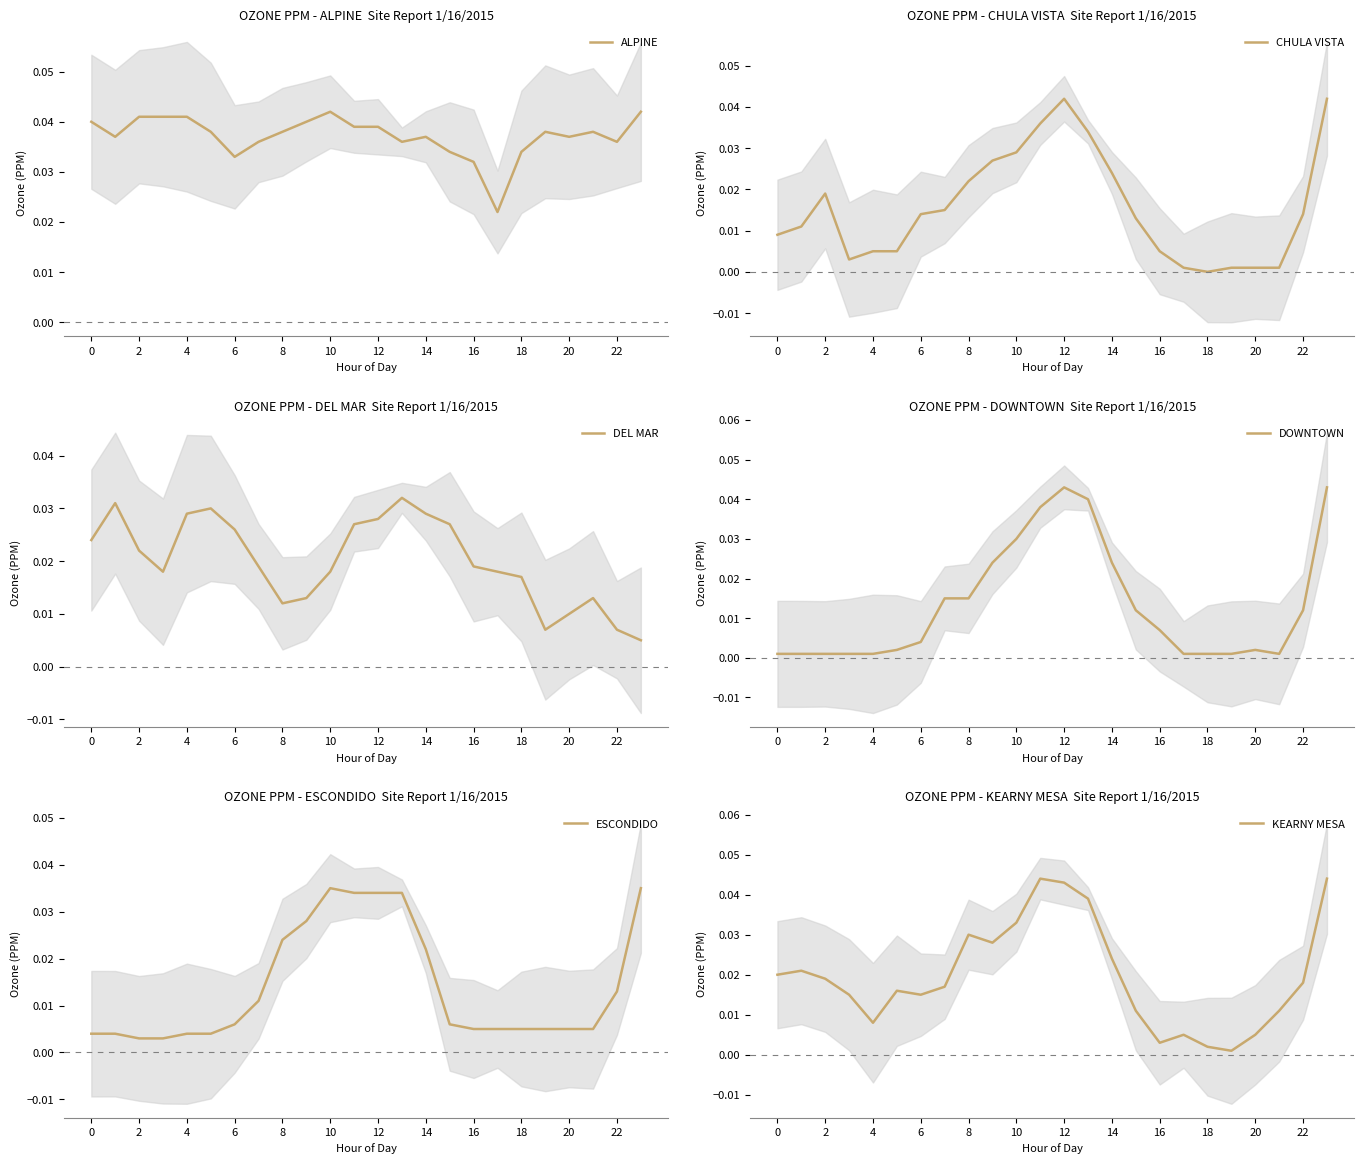

What is the total value across all series at 19?

0.1